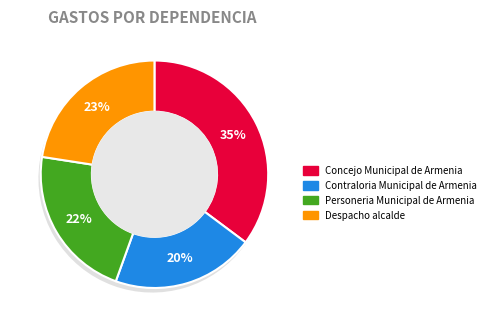

Is it true that Personeria Municipal de Armenia is 13% of the pie?

False